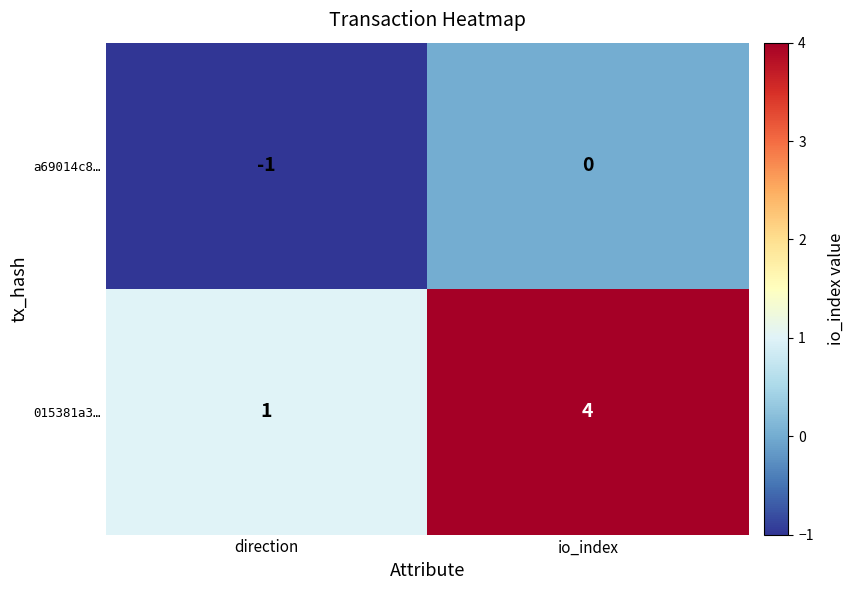

What is the difference between the maximum and minimum values in the 015381a3… series?

3